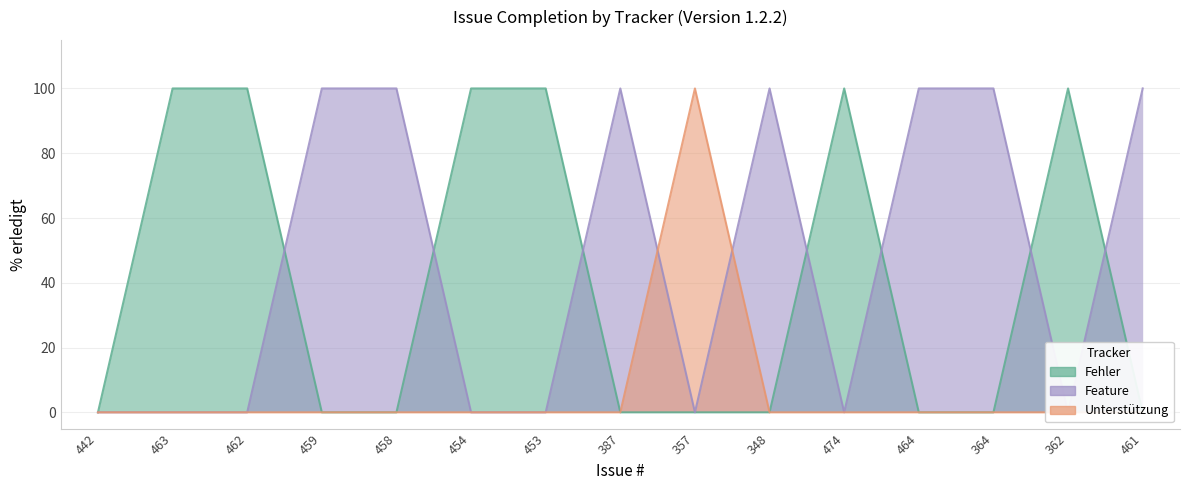

Is it true that the value at 364 is 176?

False